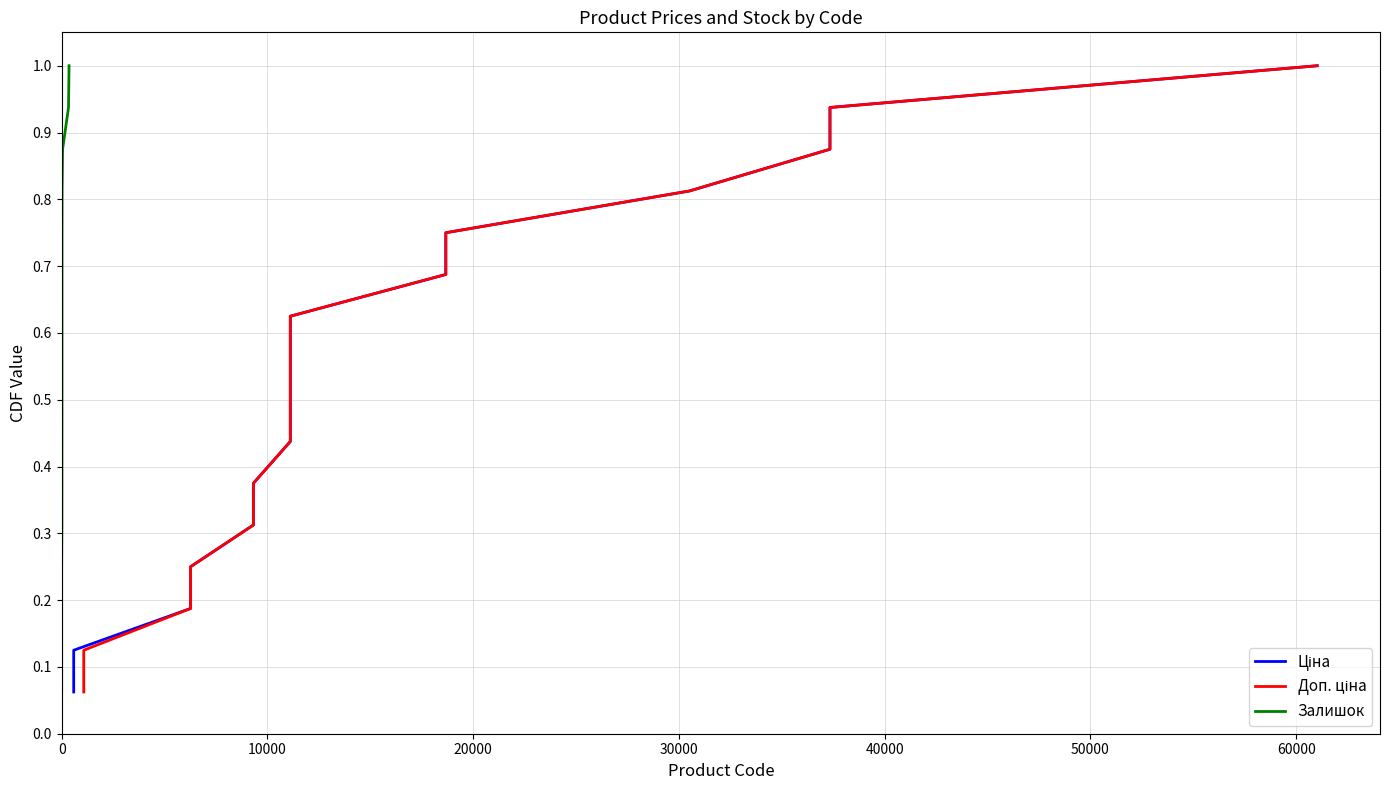

True or false: Доп. ціна has a value of 0.1 at 30000.

False